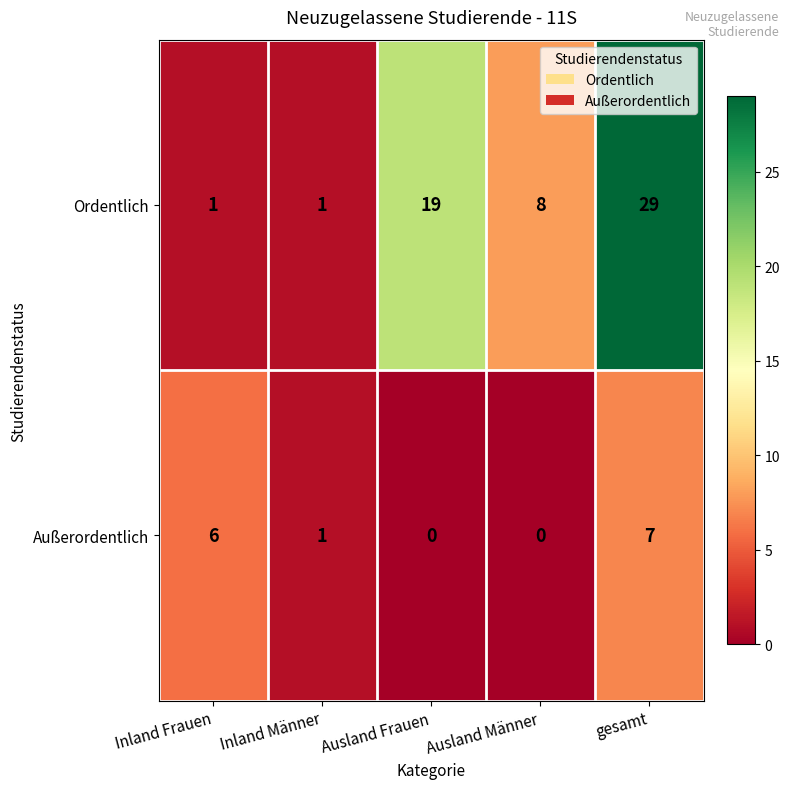

Rank the series by their maximum value, from highest to lowest.

Ordentlich, Außerordentlich